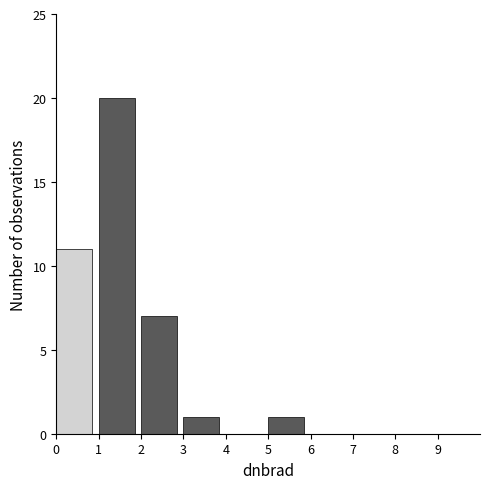

How tall is the bar that spans 5 to 6 on the x-axis? The values are not printed on the chart, so give them approximately, as read against the axis.

1